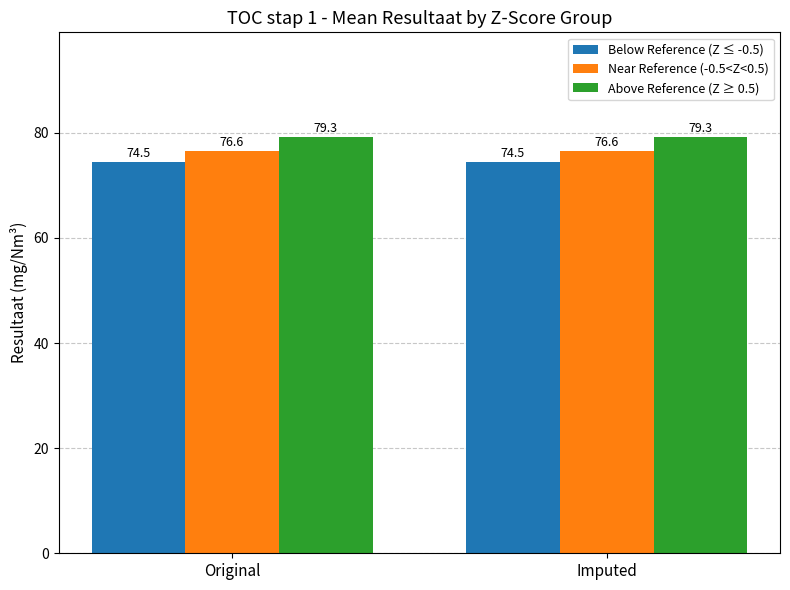

What is the difference between the highest and lowest values at Imputed?

4.8